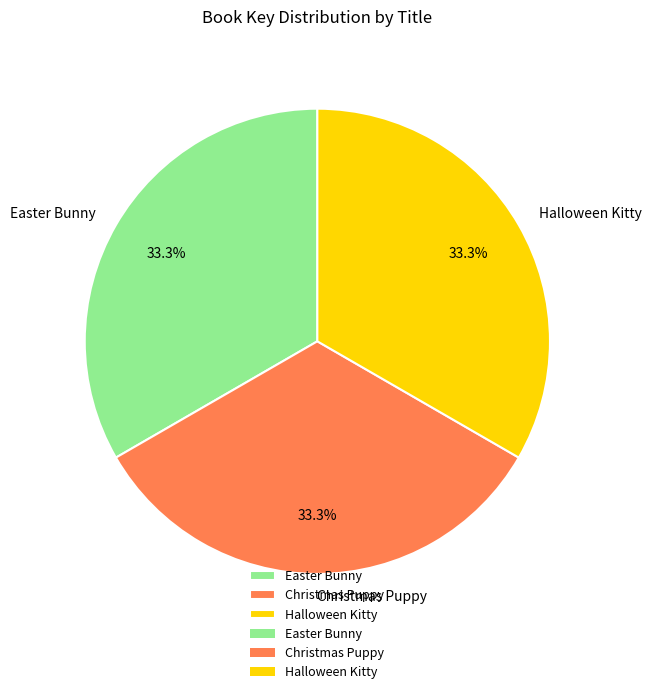

What percentage is the Halloween Kitty slice, to the nearest percent?

33%